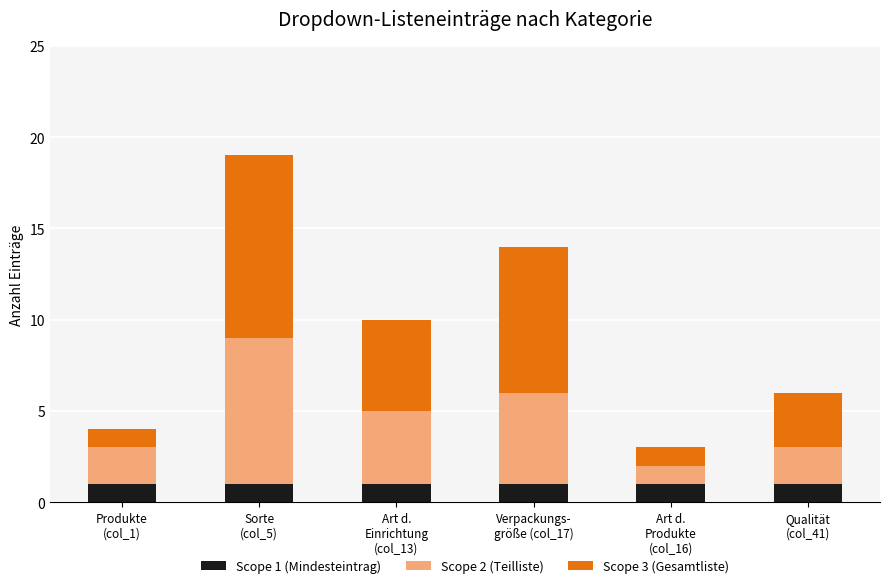

What are all the series names shown in the legend?

Scope 1 (Mindesteintrag), Scope 2 (Teilliste), Scope 3 (Gesamtliste)